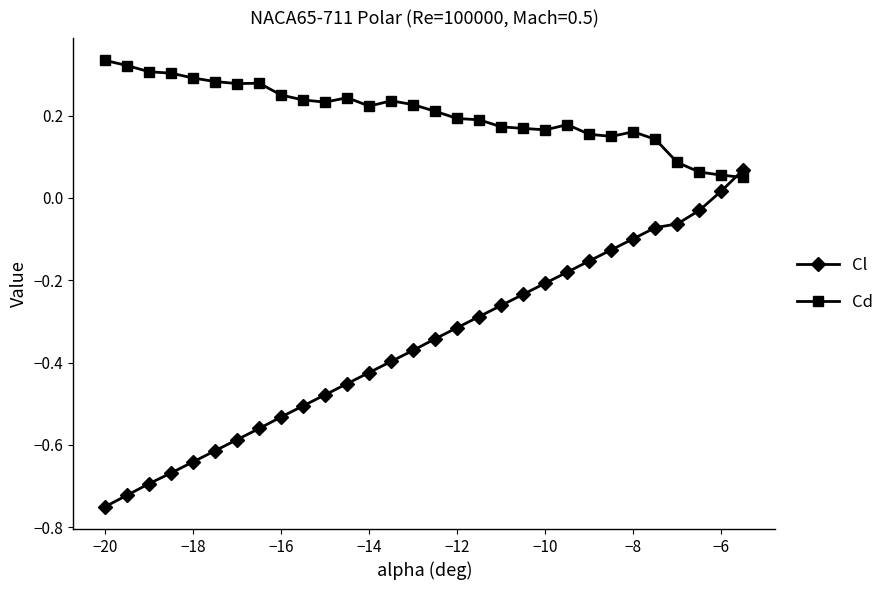

Rank the series by their maximum value, from lowest to highest.

Cl, Cd